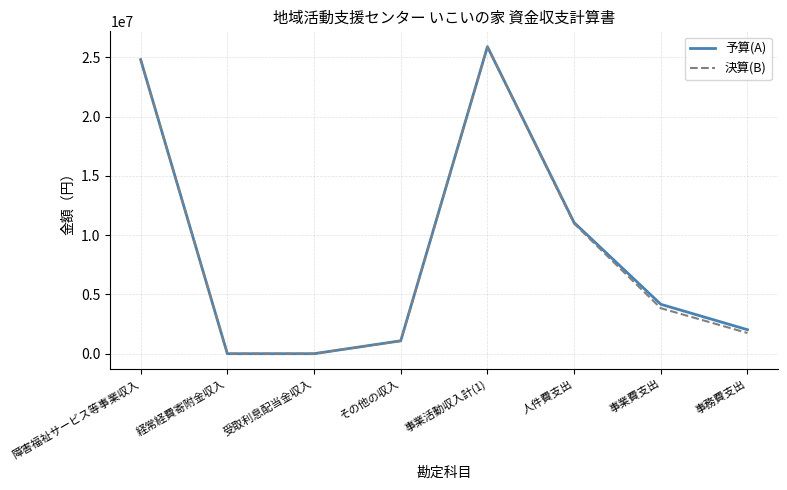

What is the sum of all 予算(A) values?

69063000